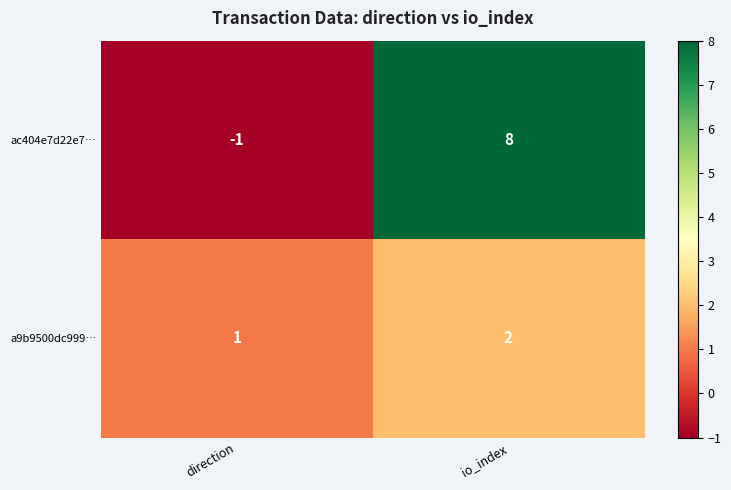

How many data points does each series have?

2